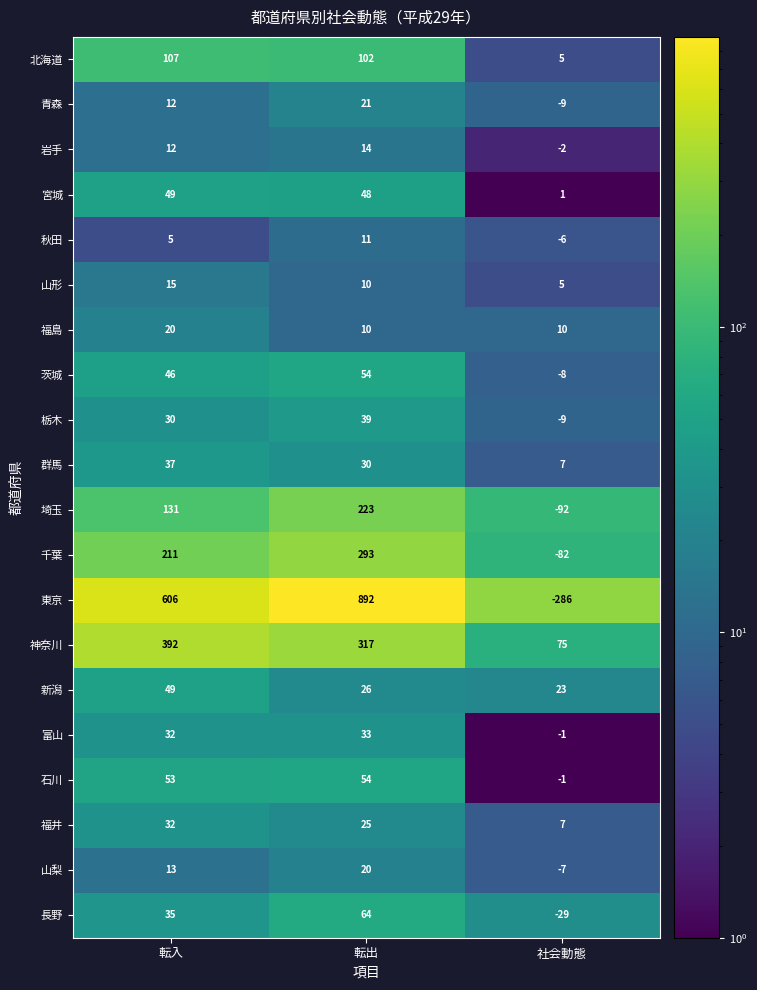

At which label is 青森 closest to 6?

転入